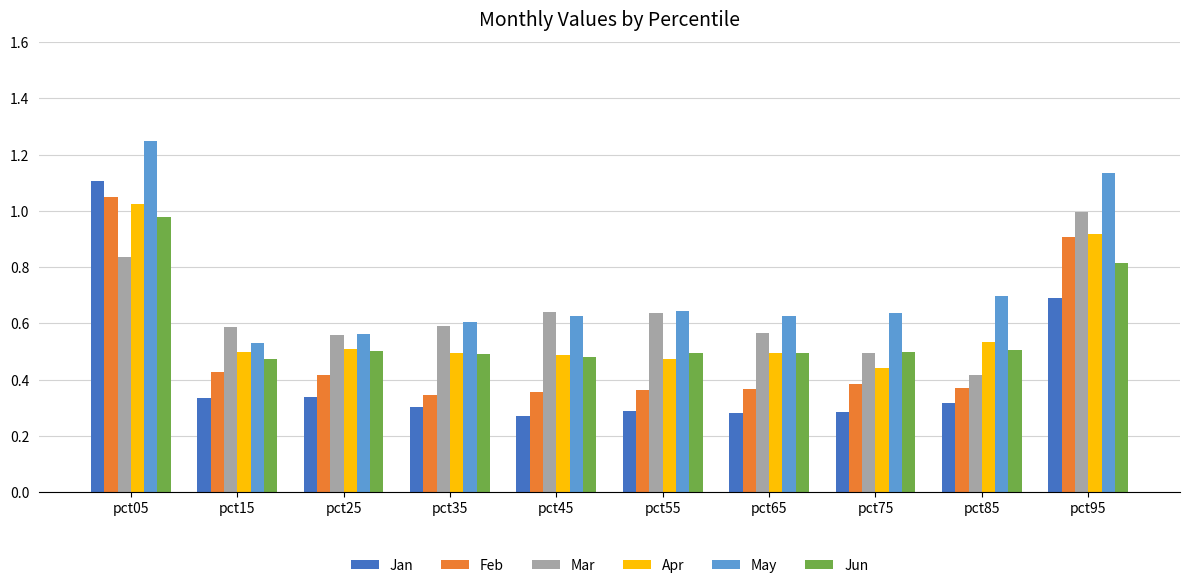

The value of Feb at pct55 is 0.4. True or false?

True